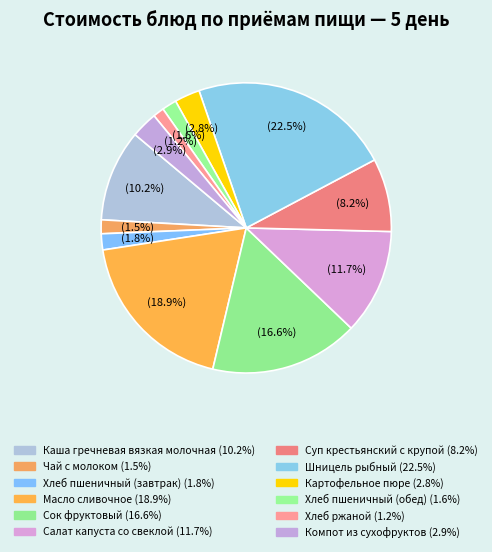

Is it true that Салат капуста со свеклой is 19% of the pie?

False